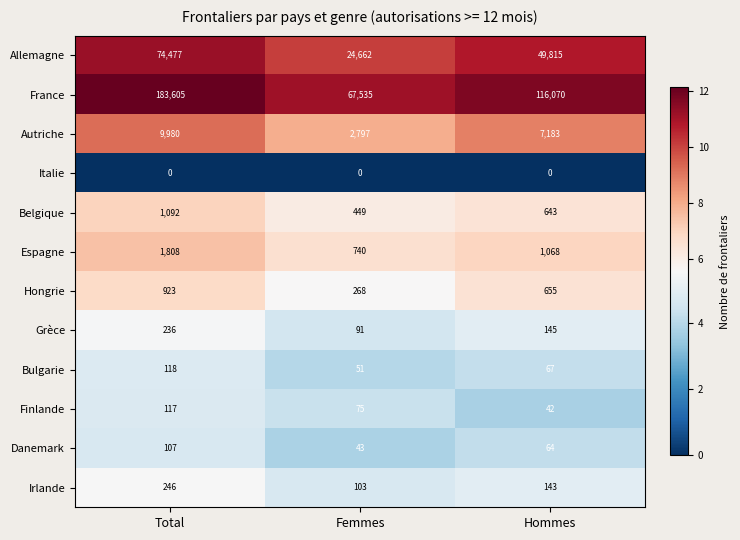

What value does the Irlande series have at Femmes, to the nearest 10?

100